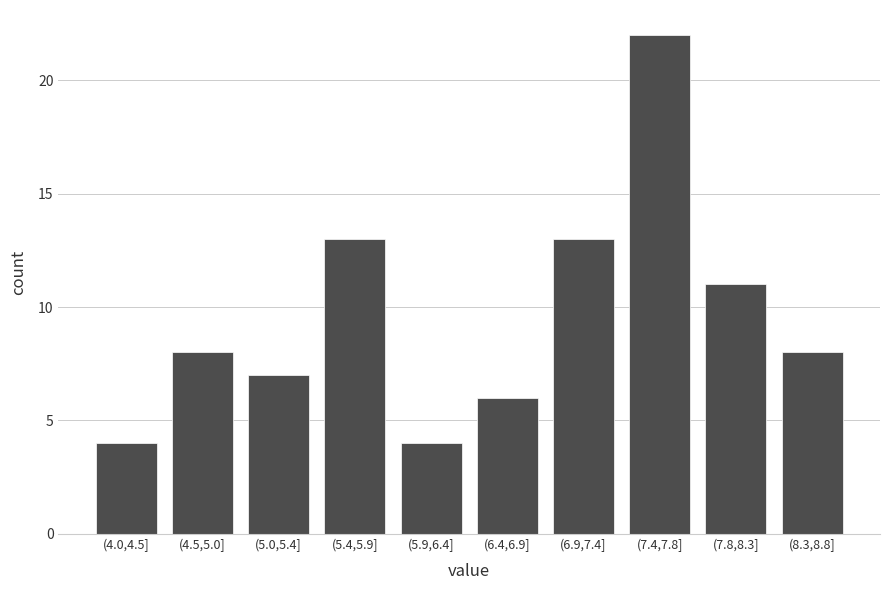

Reading left to right, what are all the values shown in this chart?

(4.0,4.5]=4	(4.5,5.0]=8	(5.0,5.4]=7	(5.4,5.9]=13	(5.9,6.4]=4	(6.4,6.9]=6	(6.9,7.4]=13	(7.4,7.8]=22	(7.8,8.3]=11	(8.3,8.8]=8